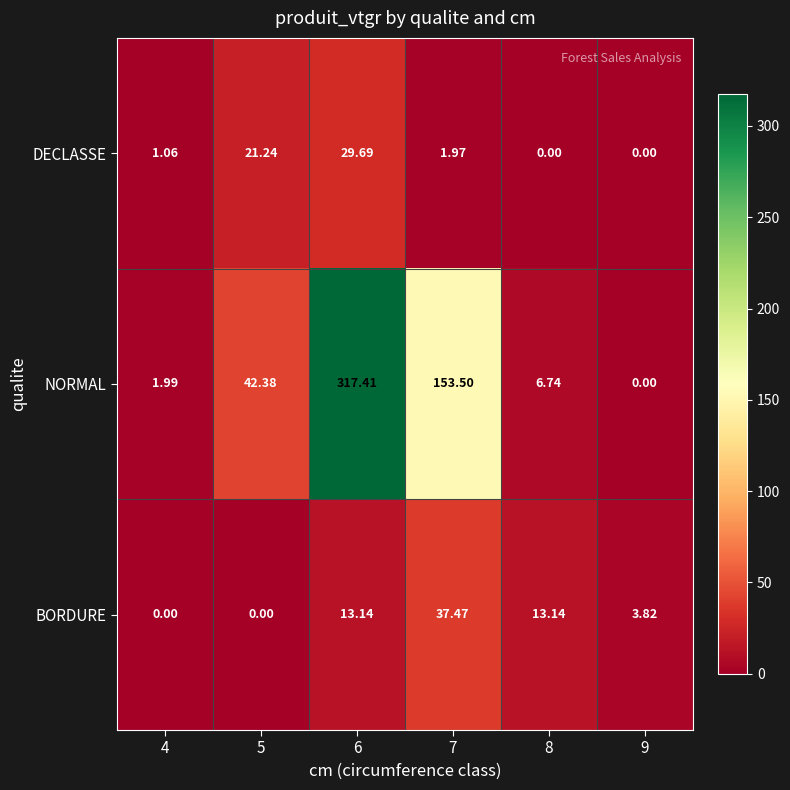

Which series has the largest range (max minus min)?

NORMAL